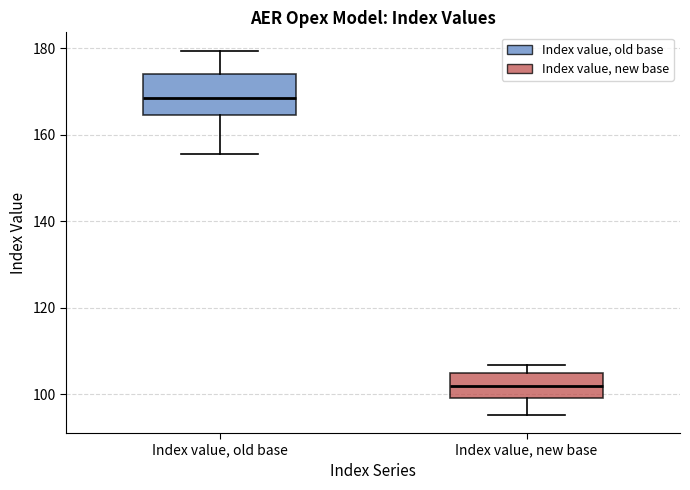

Comparing the boxes themselves (not the whiskers), which one is the tallest?

Index value, old base